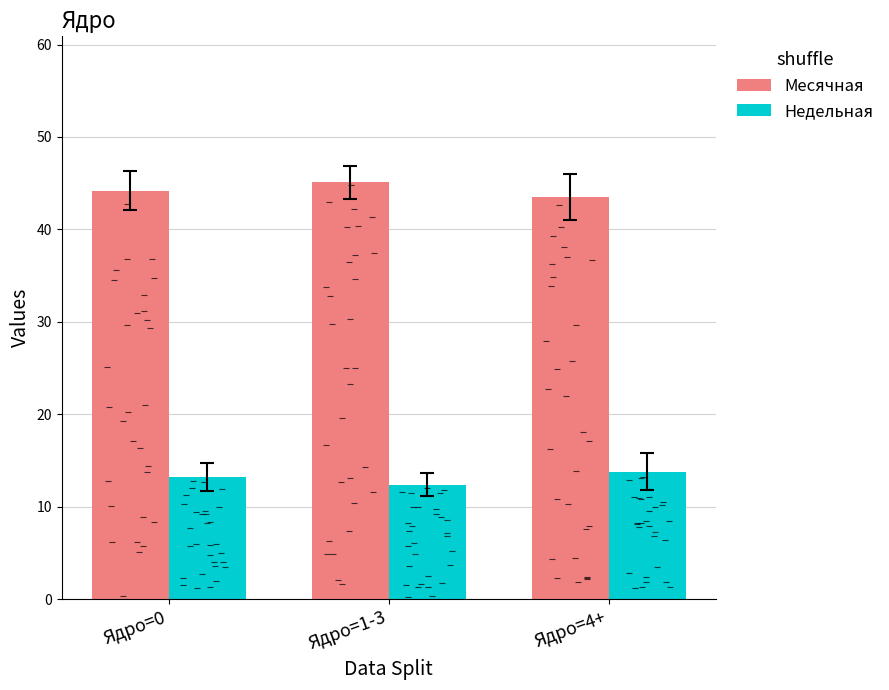

List the series in order of their peak value, highest first.

Месячная, Недельная